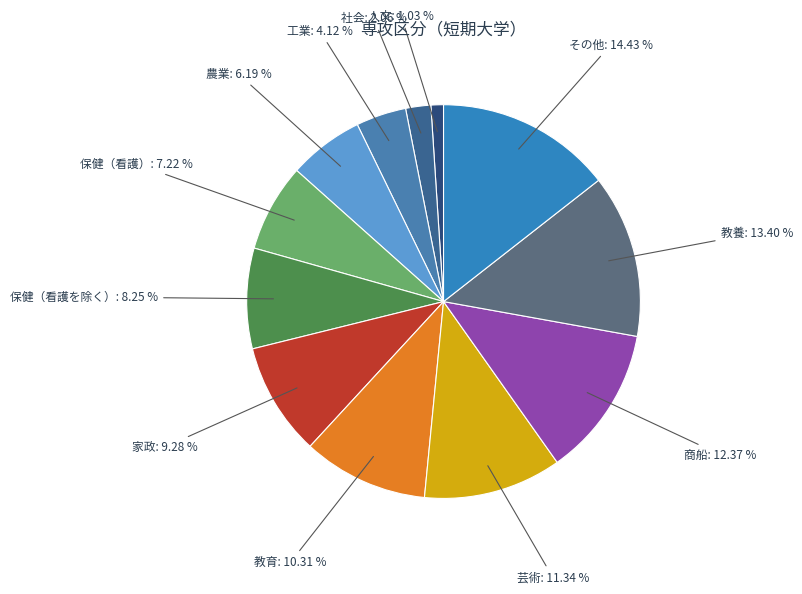

Does any single category account for the majority?

No